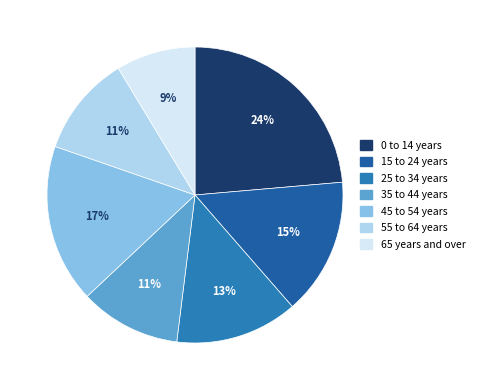

To the nearest percent, what portion does 35 to 44 years represent?

11%